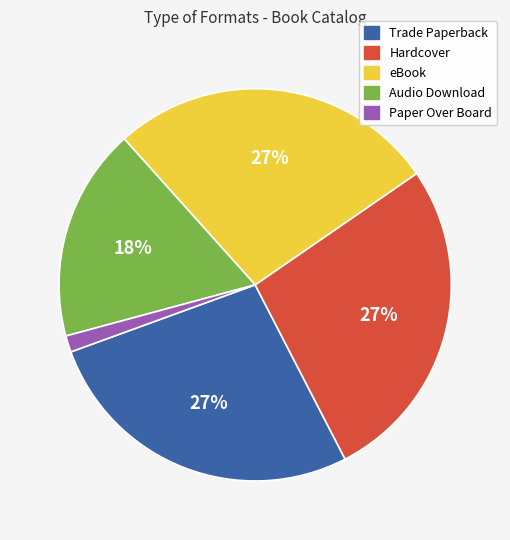

Which category has the smallest portion of the pie?

Paper Over Board